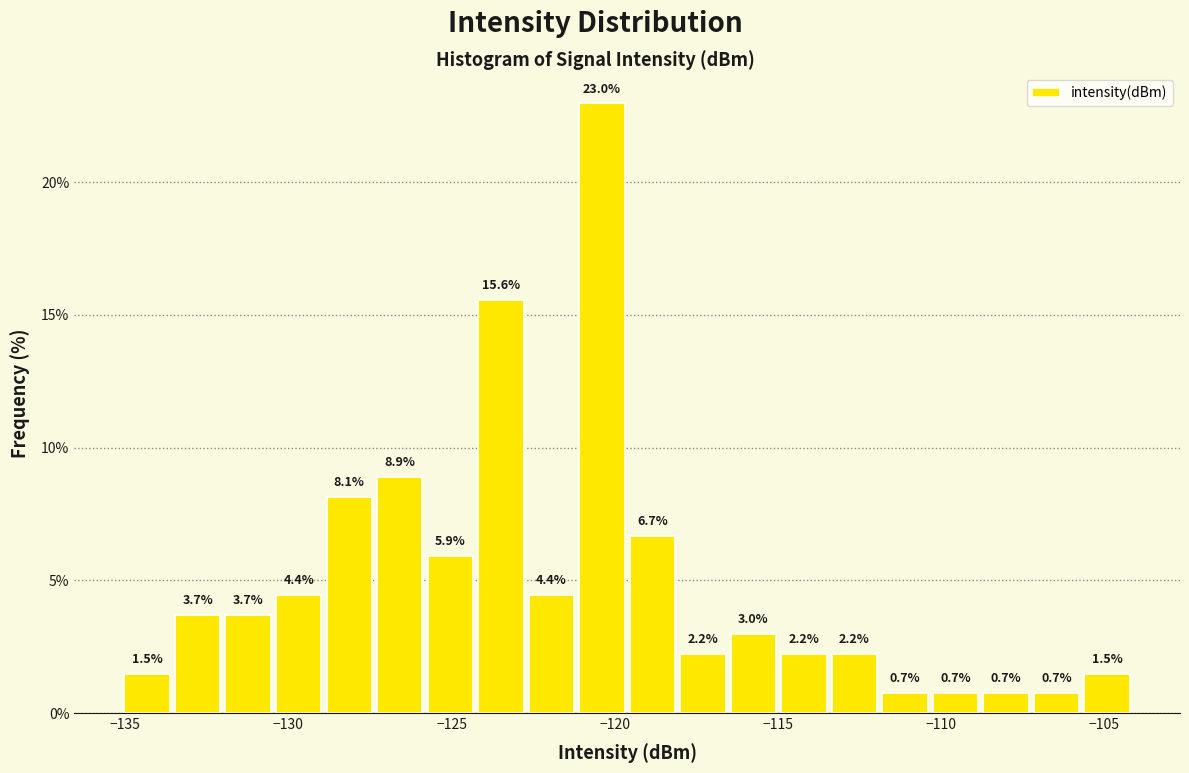

Around what value on the x-axis is the tallest bar? Give the approximate position of its centre, as read against the axis.

-120.5